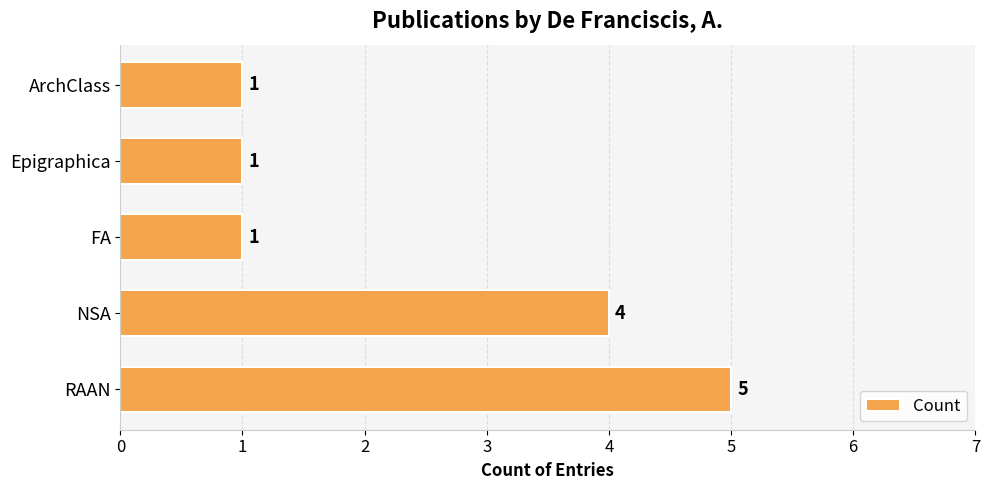

Is it true that the value at FA is 1?

True